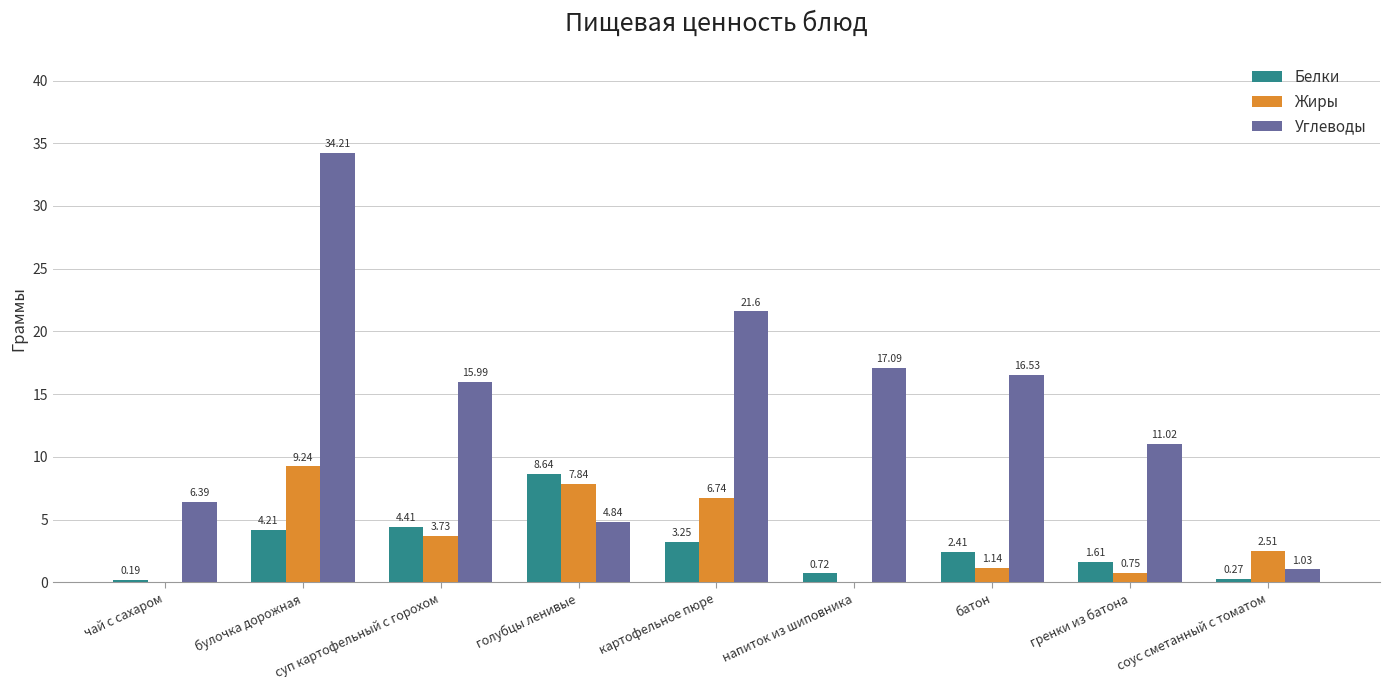

The value of Углеводы at напиток из шиповника is 6.2. True or false?

False